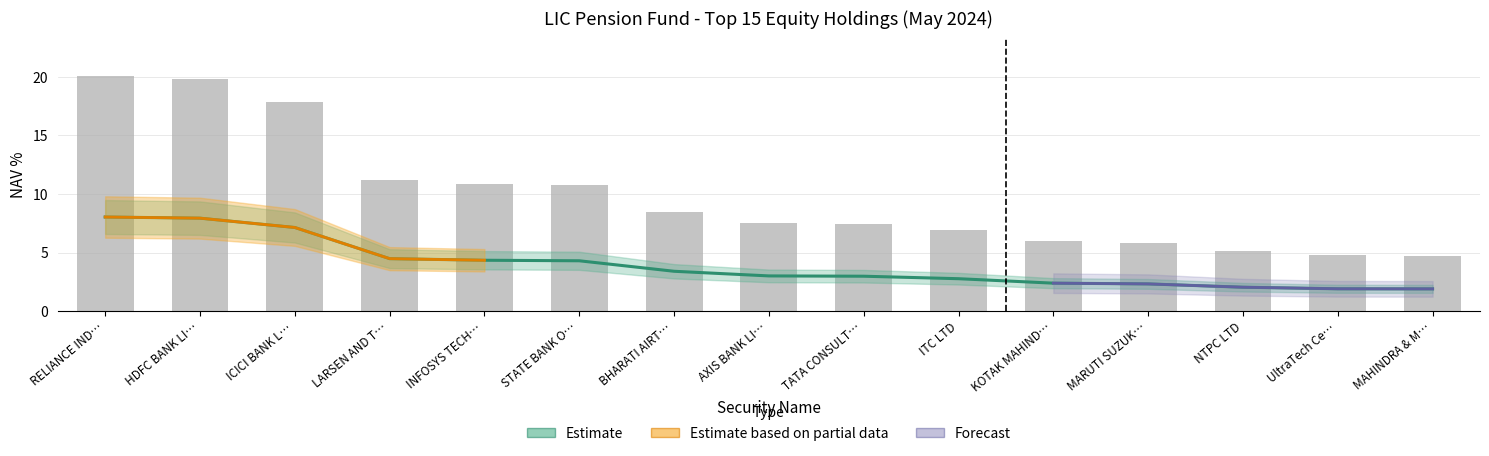

What is the sum of the NAV% values at NTPC LTD and STATE BANK O…?

15.9